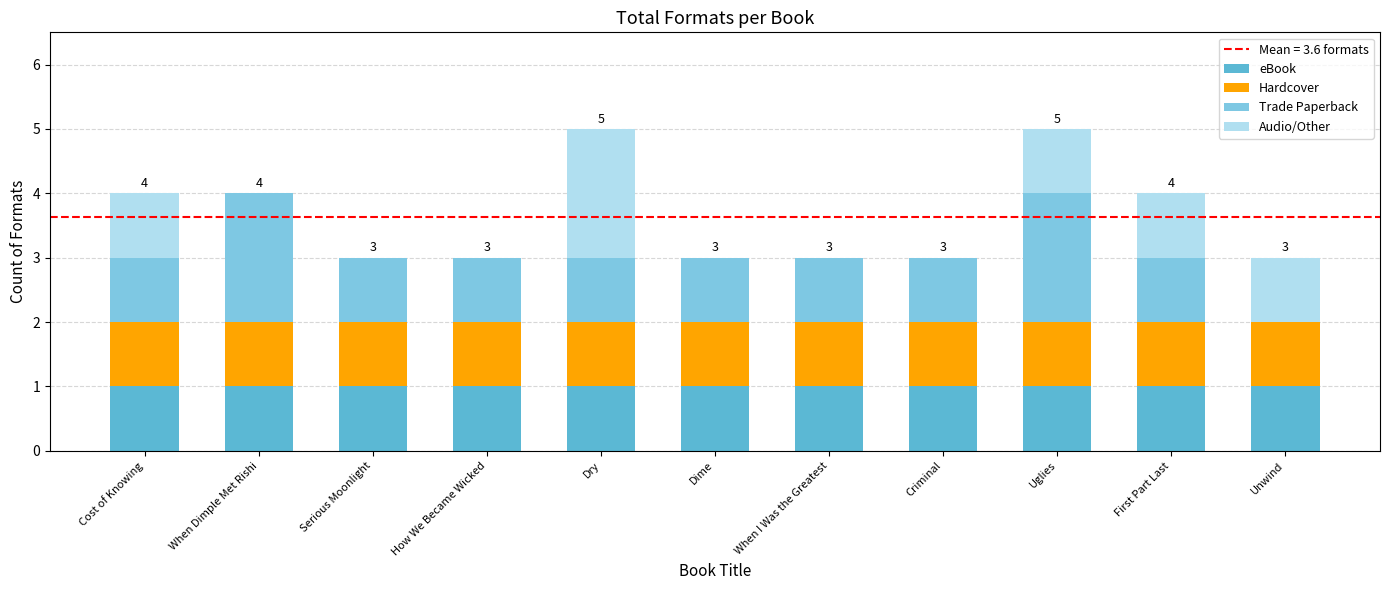

The eBook series shows 1 at Dime. True or false?

True